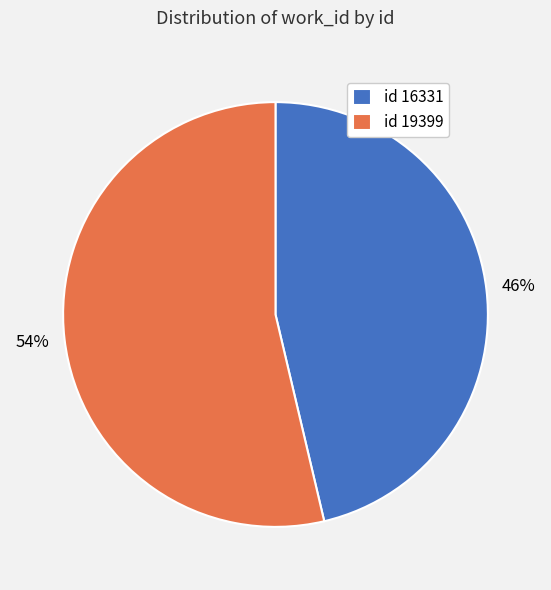

What is the majority slice?

id 19399